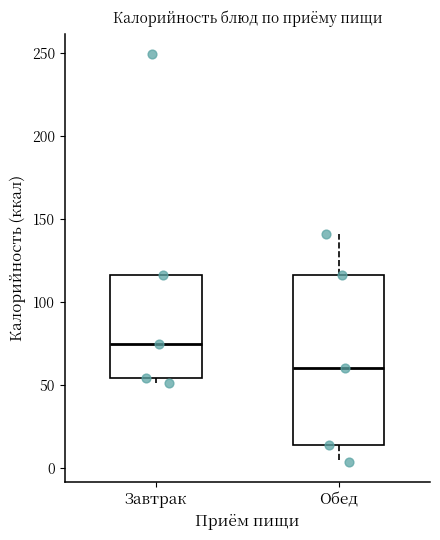

Where is the upper edge of the box for Завтрак on the y-axis? The values are not printed on the chart, so give them approximately, as read against the axis.

115